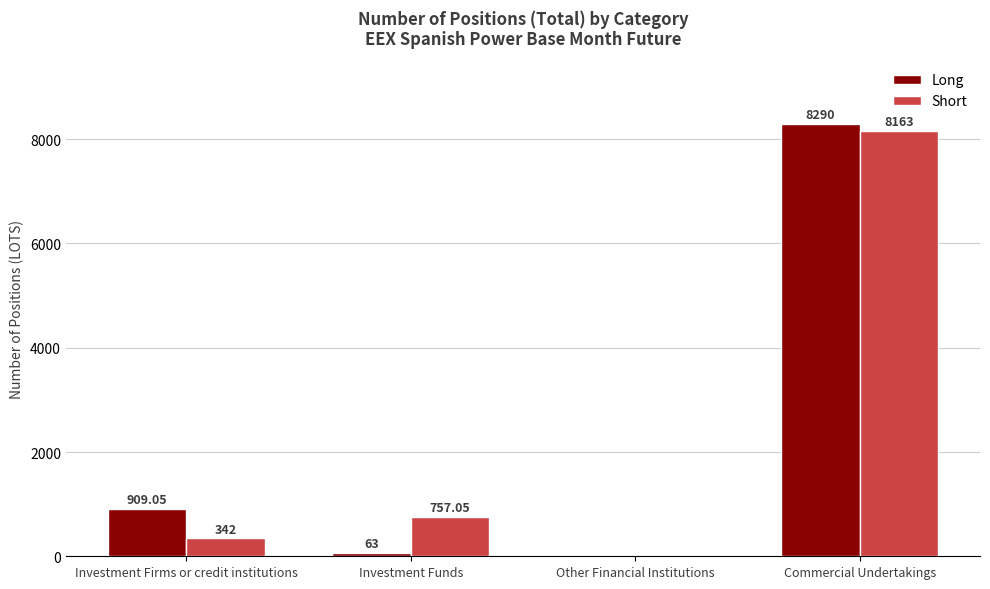

Between Investment Firms or credit institutions and Investment Funds, which series saw the biggest shift?

Long